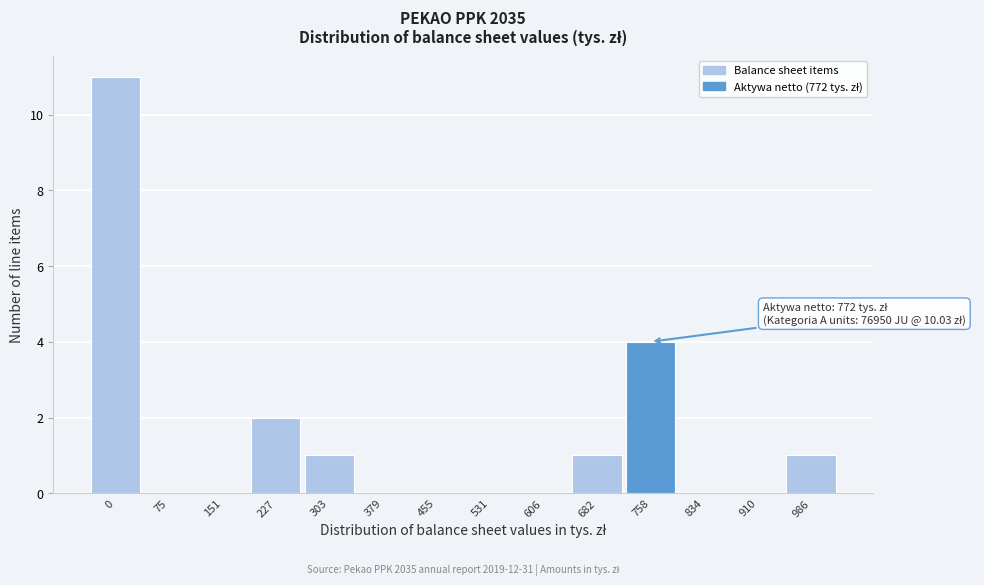

Reading left to right, what are all the values shown in this chart?

0=11	75=0	151=0	227=2	303=1	379=0	455=0	531=0	606=0	682=1	758=4	834=0	910=0	986=1